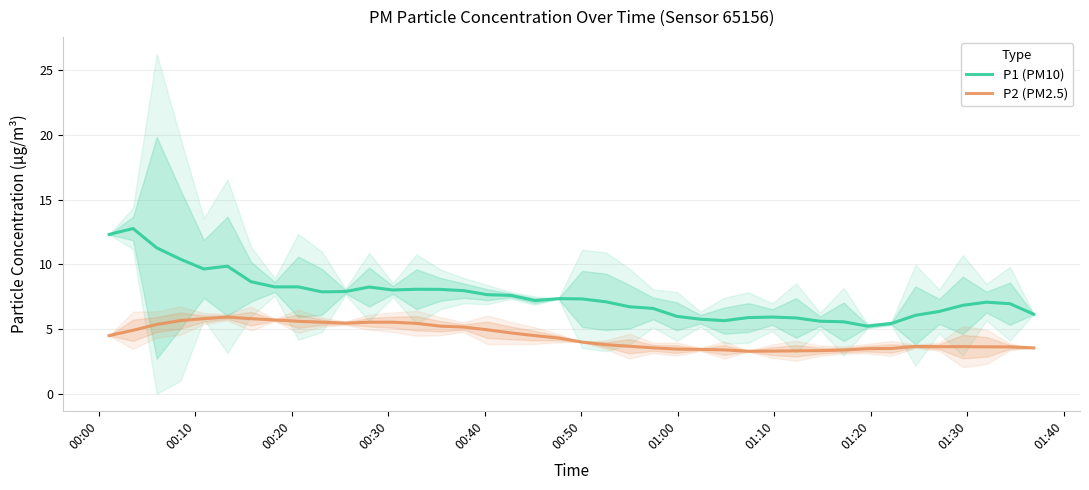

How many interior local valleys does the P2 (PM2.5) series have?

3